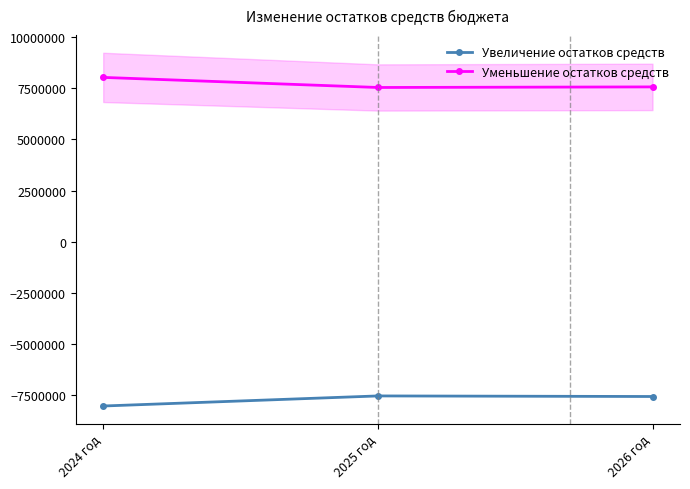

What is the approximate value of Увеличение остатков средств at 2024 год, to the nearest 100?

-8033100